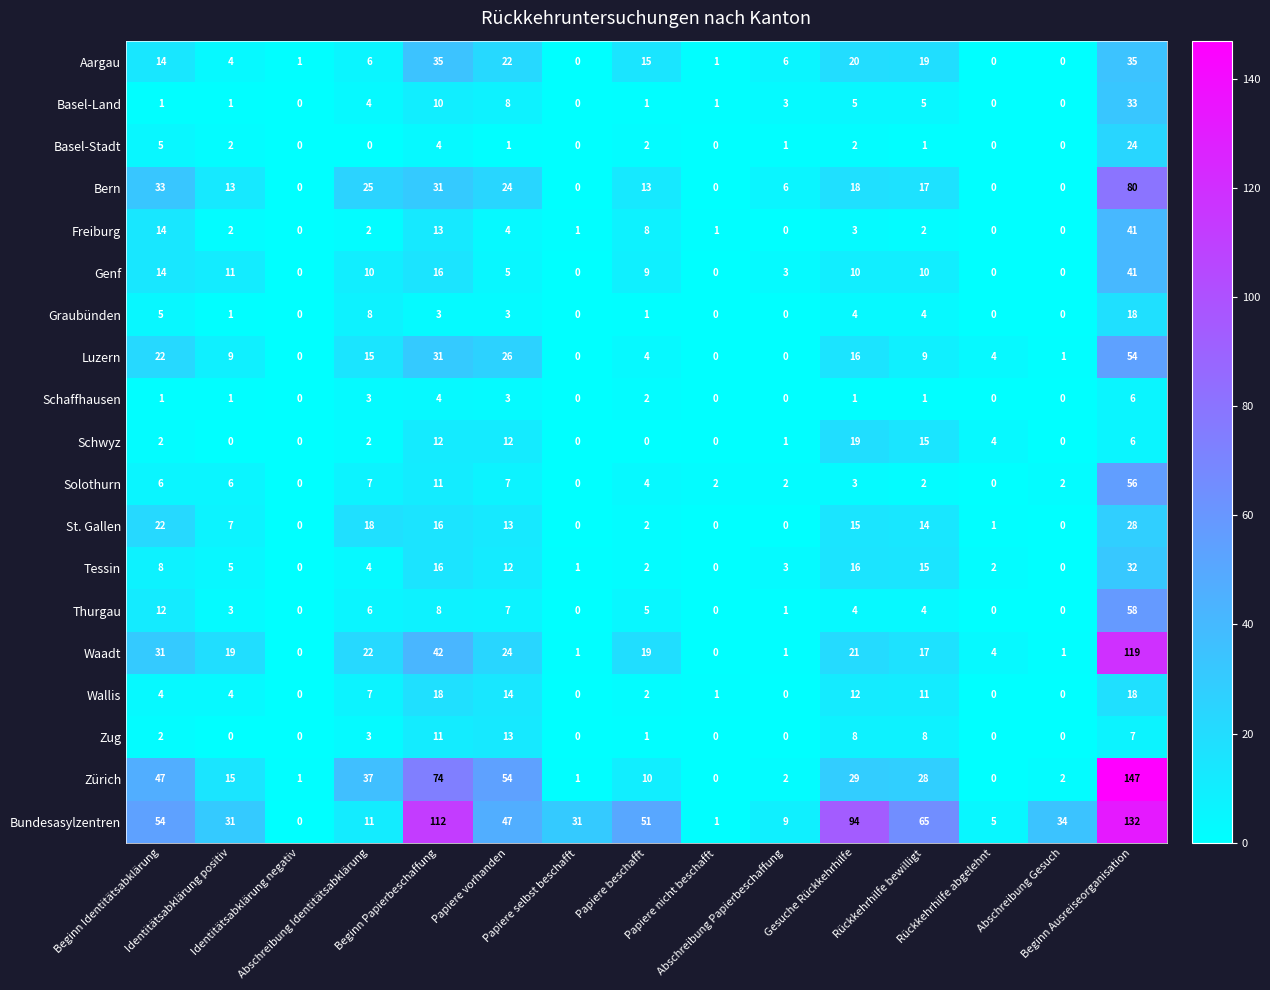

How many values in Genf are above zero?

10